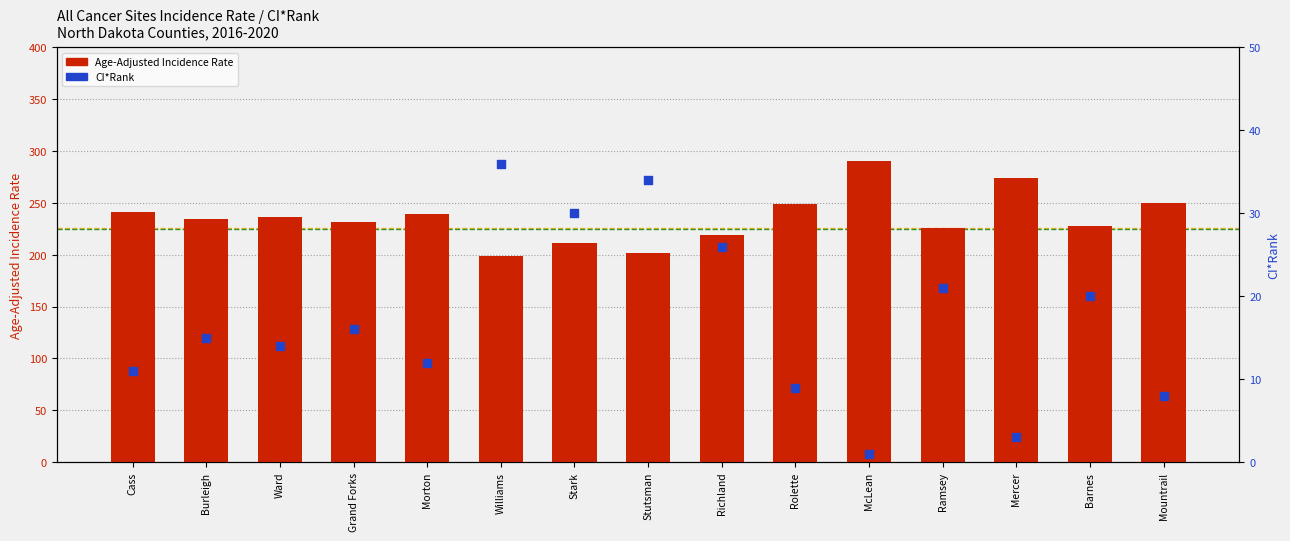

Which series reaches the minimum Y coordinate?

CI*Rank